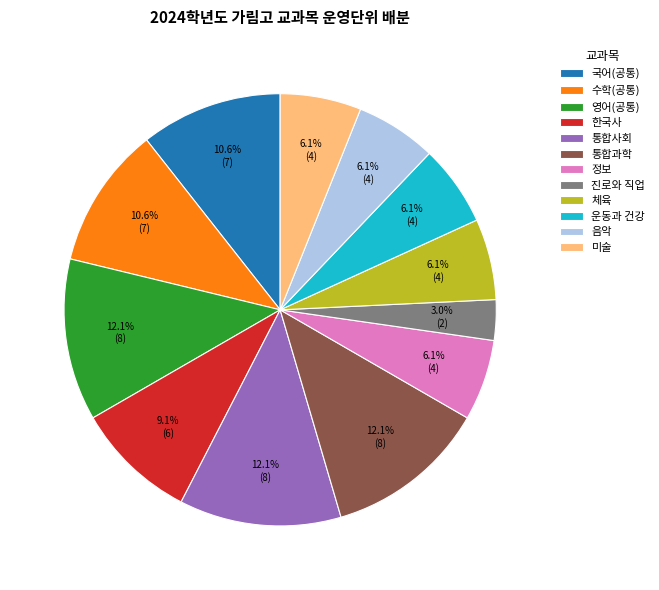

To the nearest percent, what portion does 미술 represent?

6%